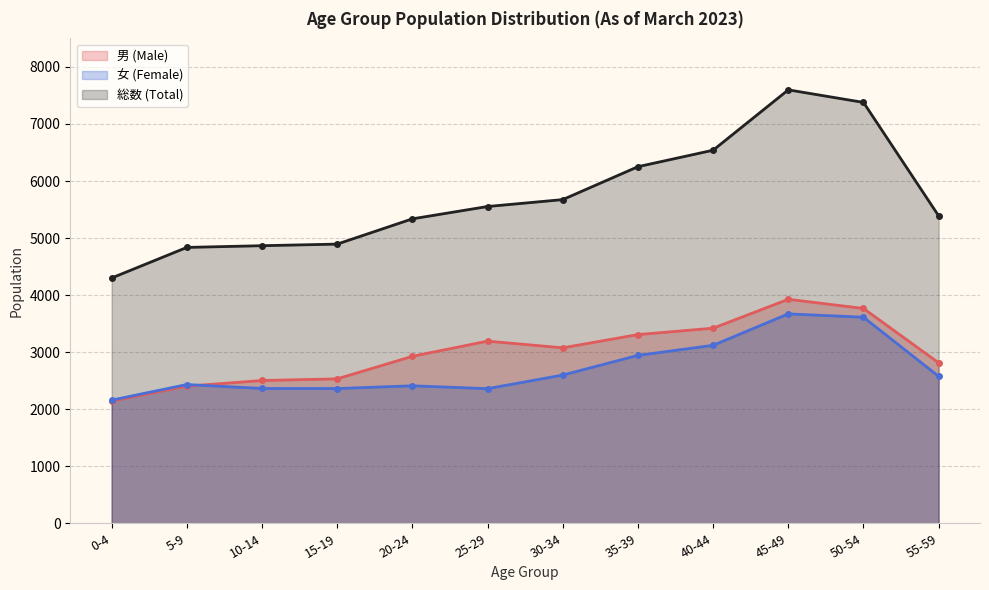

Which series has the widest spread of values?

総数 (Total)